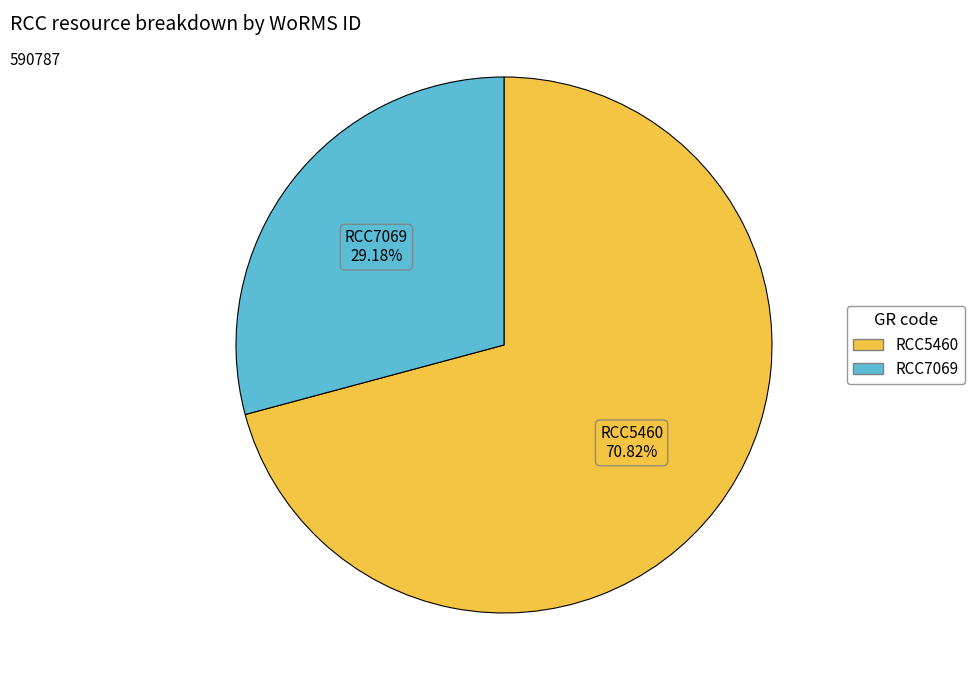

What is the smallest slice in the pie chart?

RCC7069